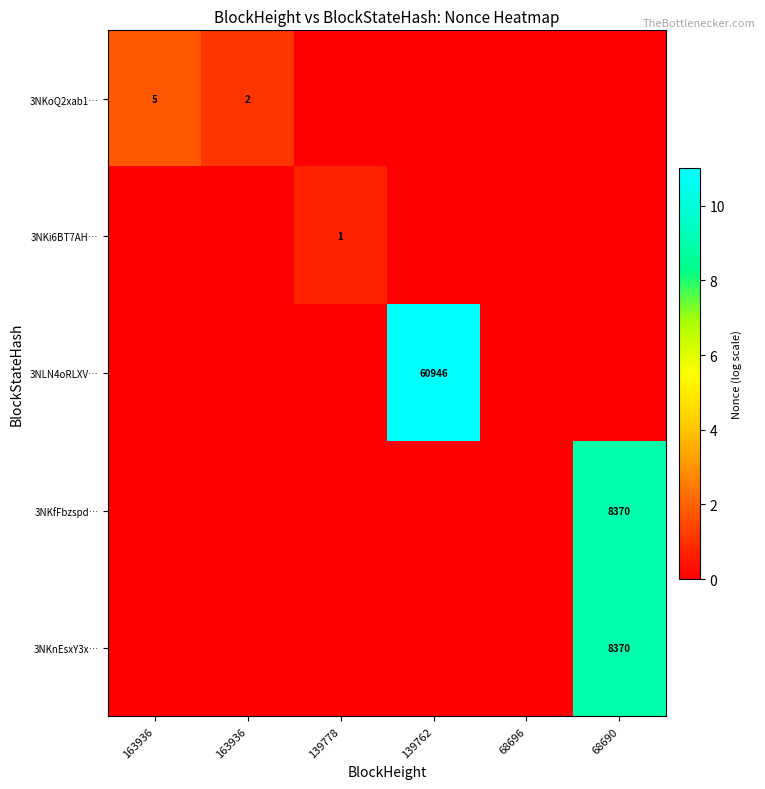

At 68690, list the series in order from largest to smallest.

3NKfFbzspd…, 3NKnEsxY3x…, 3NKoQ2xab1…, 3NKi6BT7AH…, 3NLN4oRLXV…